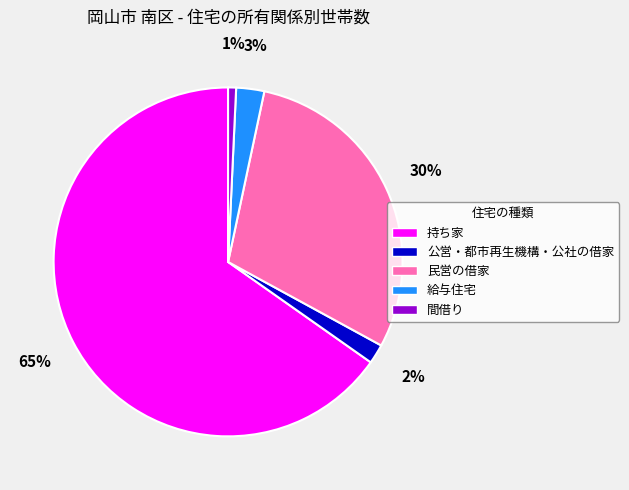

Combined, do 給与住宅 and 間借り account for over 50%?

No